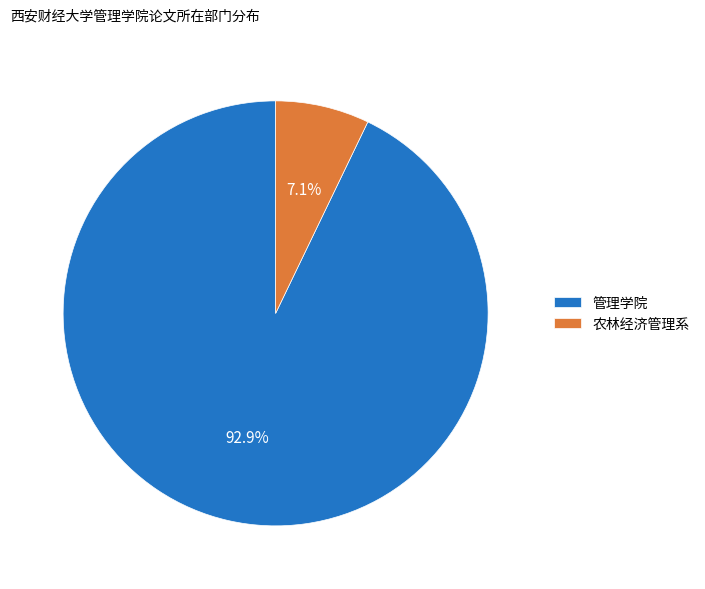

Is 管理学院 the majority of the pie?

Yes